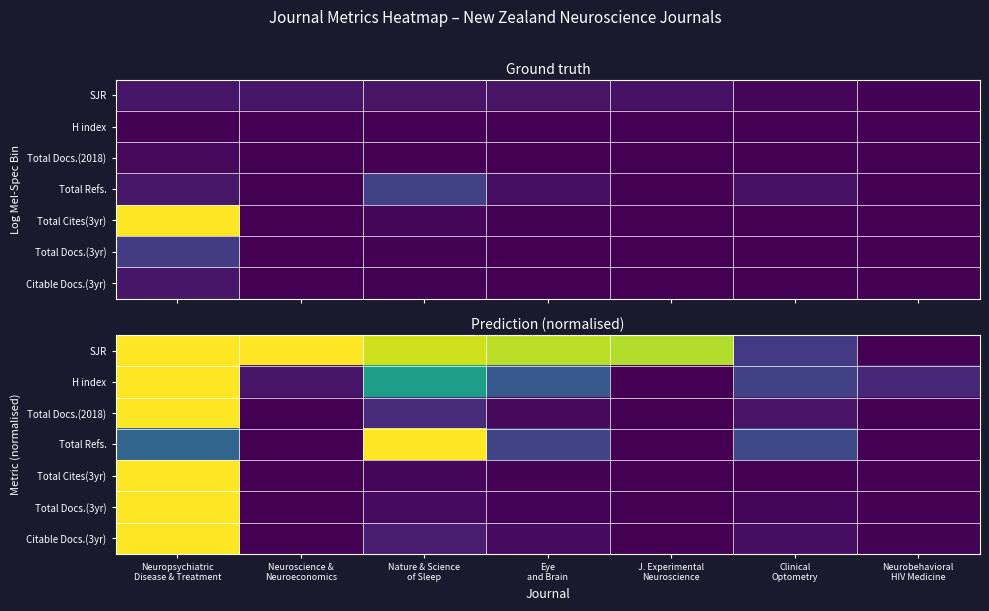

Rank the series at Neurobehavioral HIV Medicine from lowest to highest value.

SJR, Total Docs.(2018), Total Refs., Total Cites(3yr), Total Docs.(3yr), Citable Docs.(3yr), H index